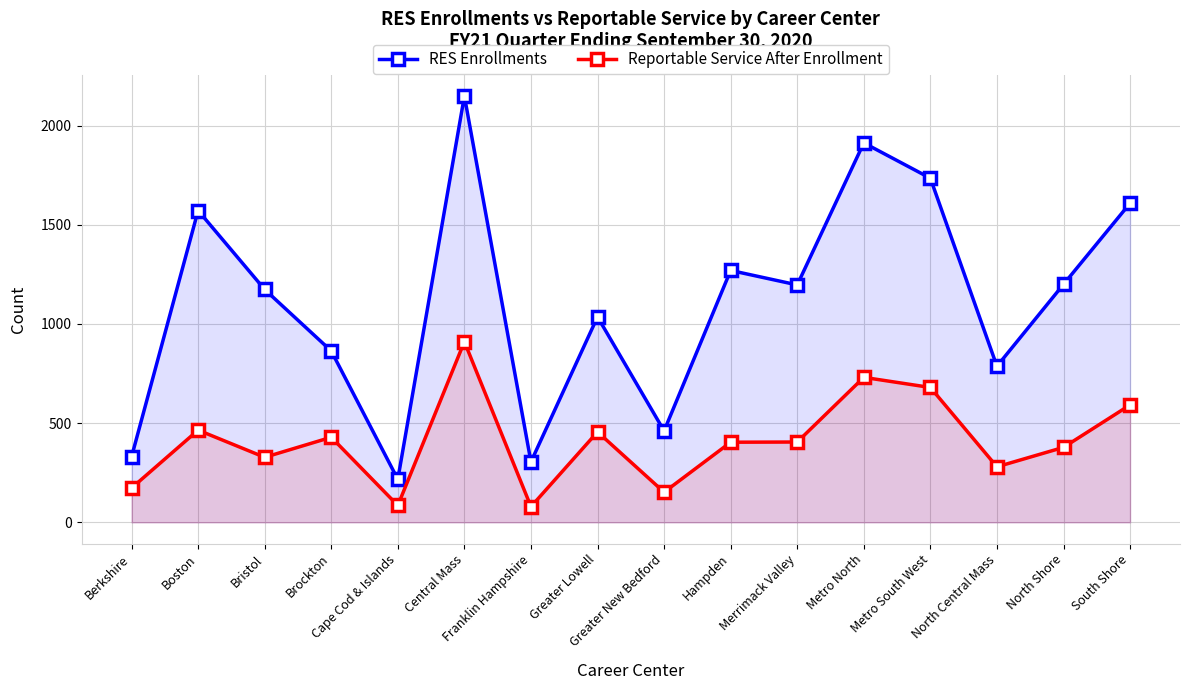

At which category does RES Enrollments reach its first local peak?

Boston